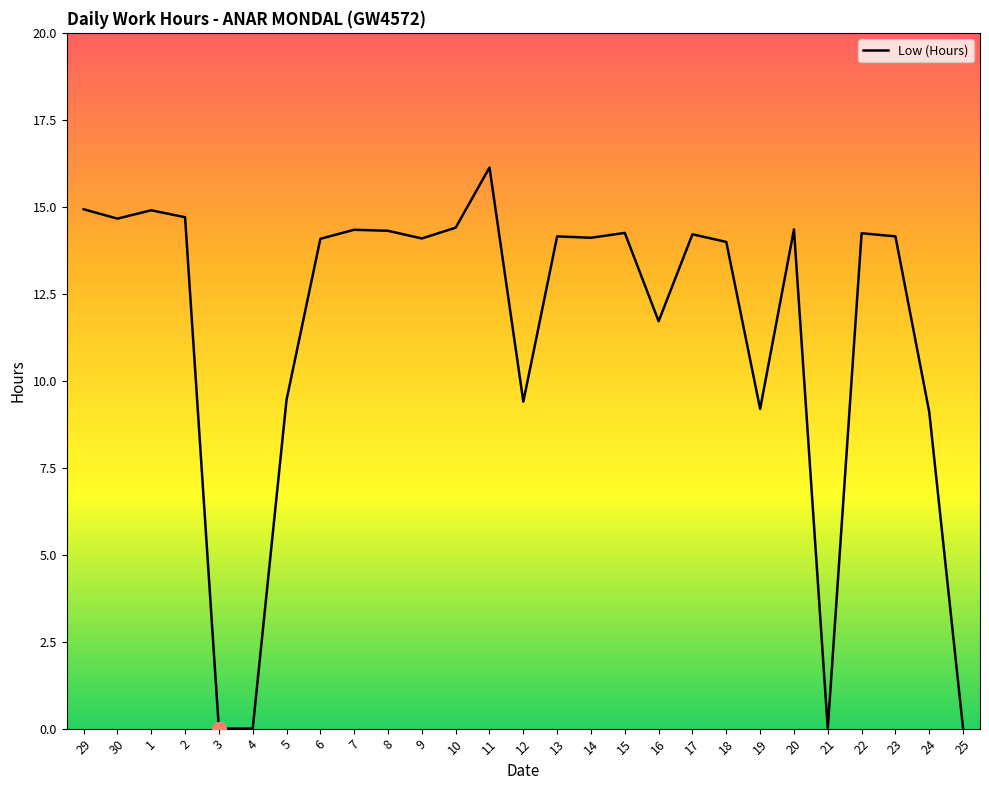

The value at 29 is 7.4. True or false?

False